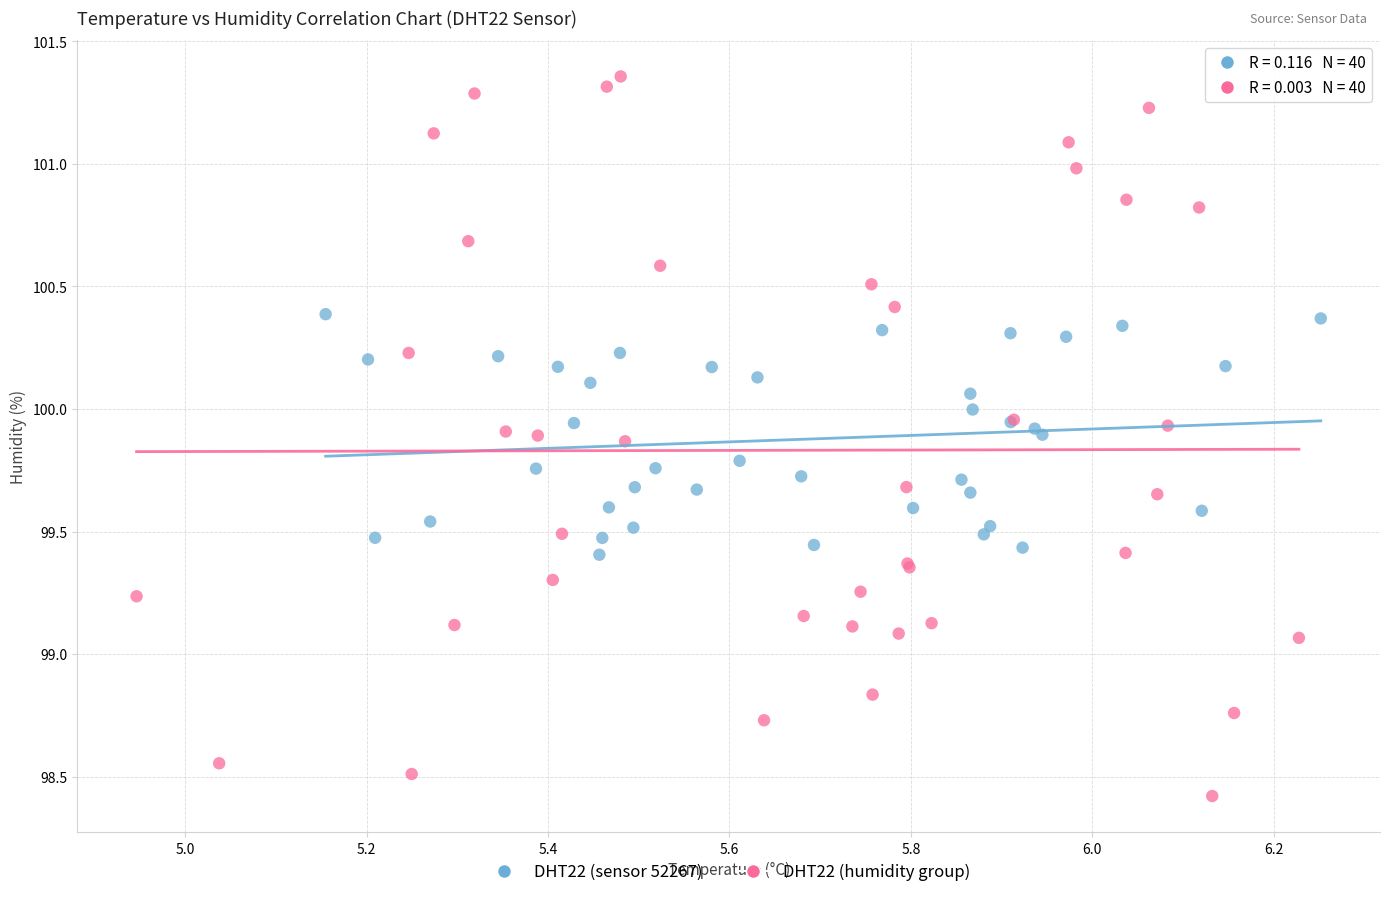

Which series reaches the minimum Y coordinate?

DHT22 (humidity group)